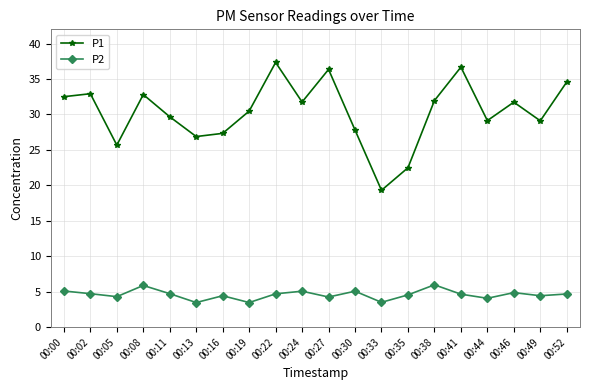

Rank the series at 00:24 from lowest to highest value.

P2, P1